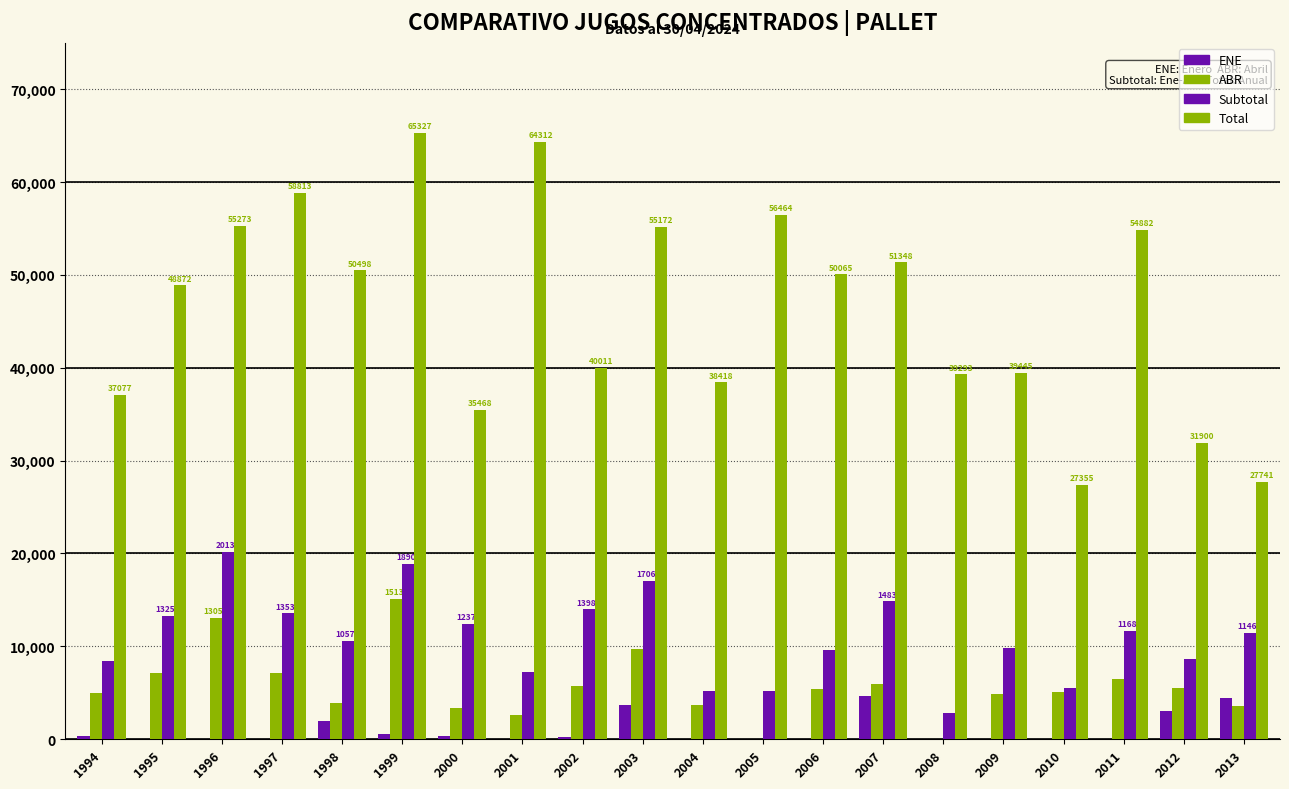

True or false: ENE has a value of 0.0 at 2009.

True